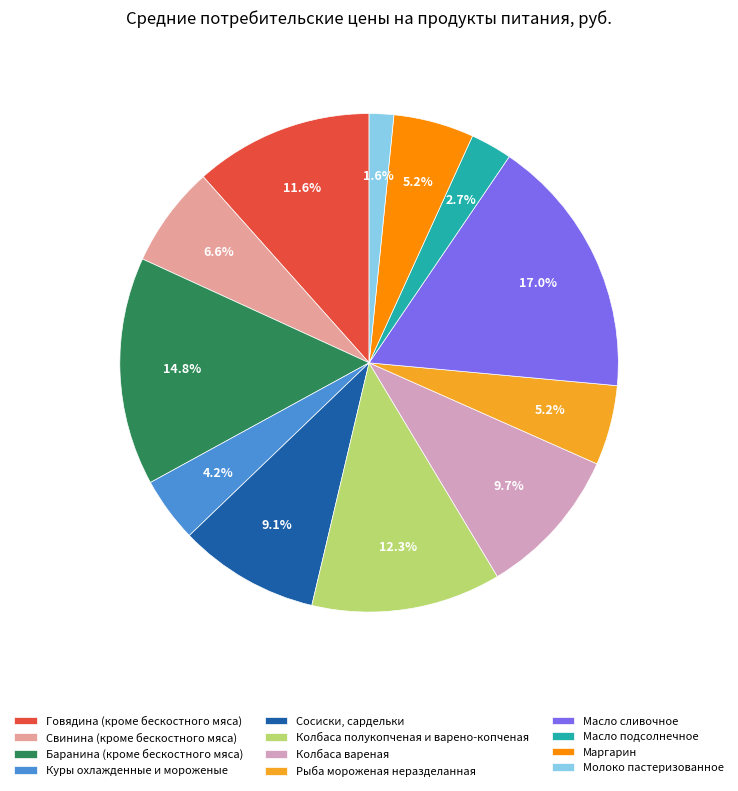

What is the ratio of the value at Сосиски, сардельки to the value at Свинина (кроме бескостного мяса)?

1.4